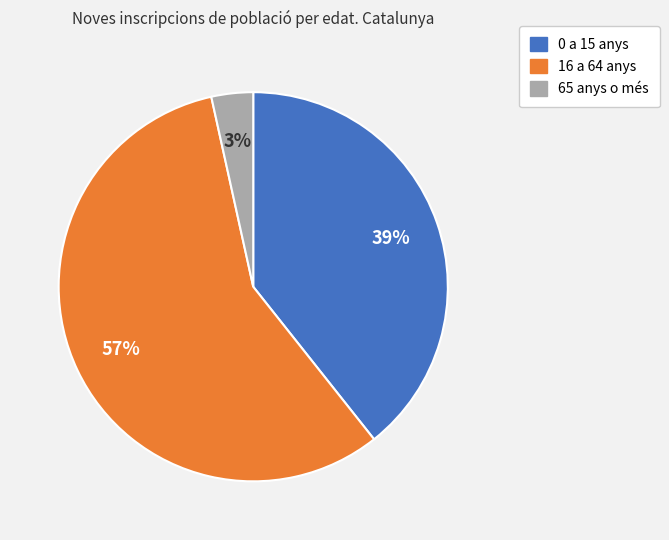

To the nearest percent, what is the combined percentage of 16 a 64 anys and 0 a 15 anys?

97%